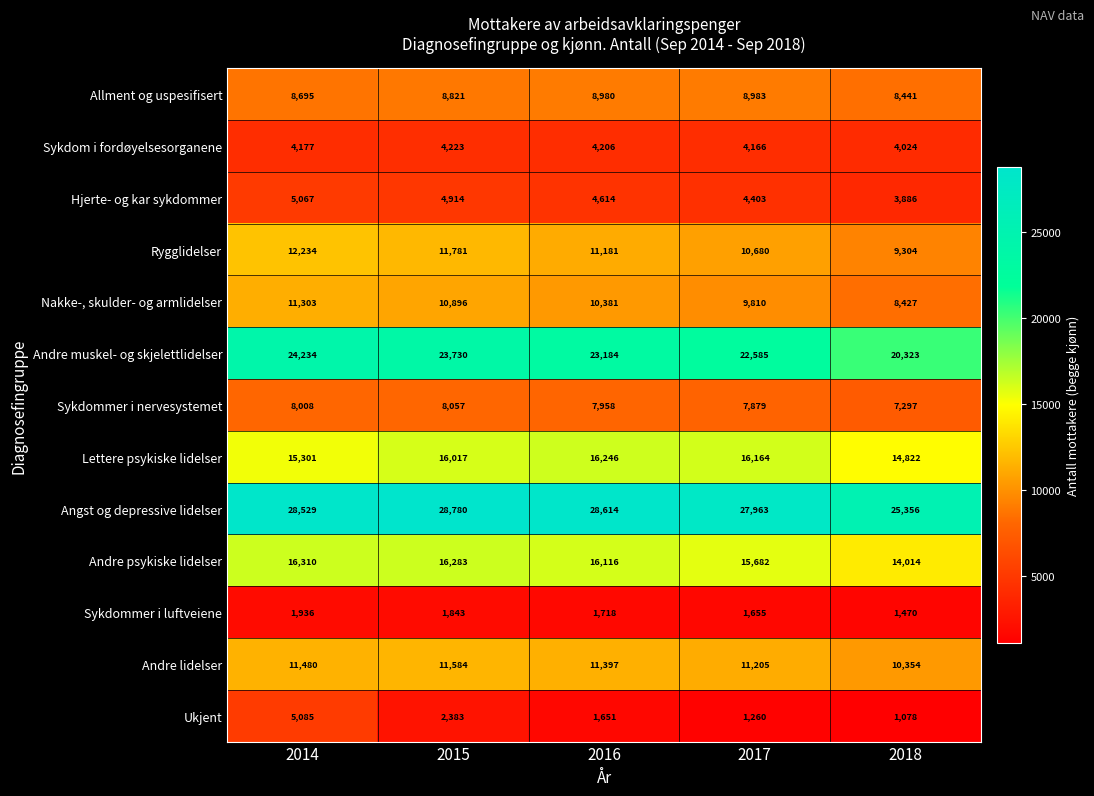

At 2016, list the series in order from largest to smallest.

Angst og depressive lidelser, Andre muskel- og skjelettlidelser, Lettere psykiske lidelser, Andre psykiske lidelser, Andre lidelser, Rygglidelser, Nakke-, skulder- og armlidelser, Allment og uspesifisert, Sykdommer i nervesystemet, Hjerte- og kar sykdommer, Sykdom i fordøyelsesorganene, Sykdommer i luftveiene, Ukjent